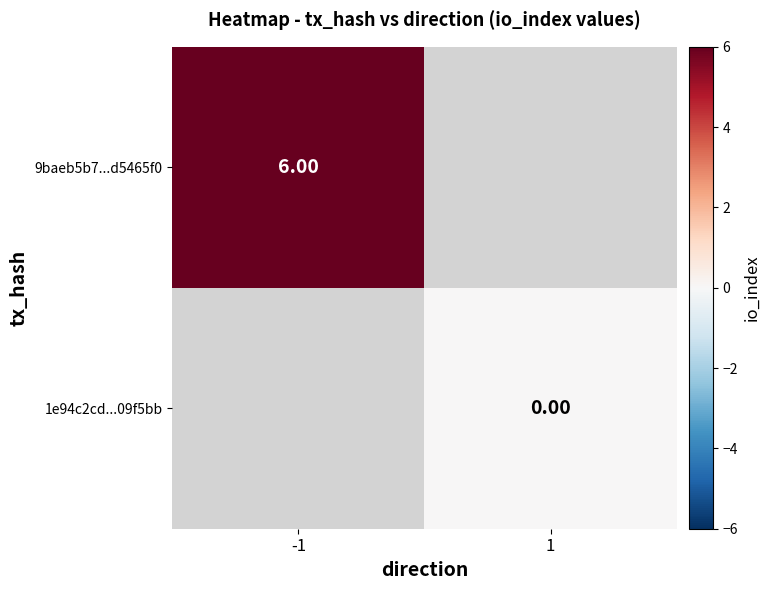

At how many categories does at least one series exceed 5?

1